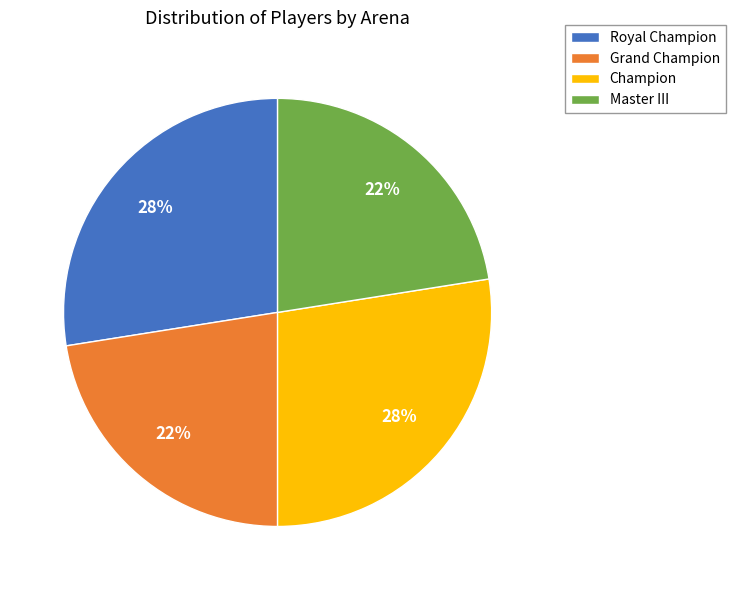

Does Royal Champion account for over 50% of the chart?

No